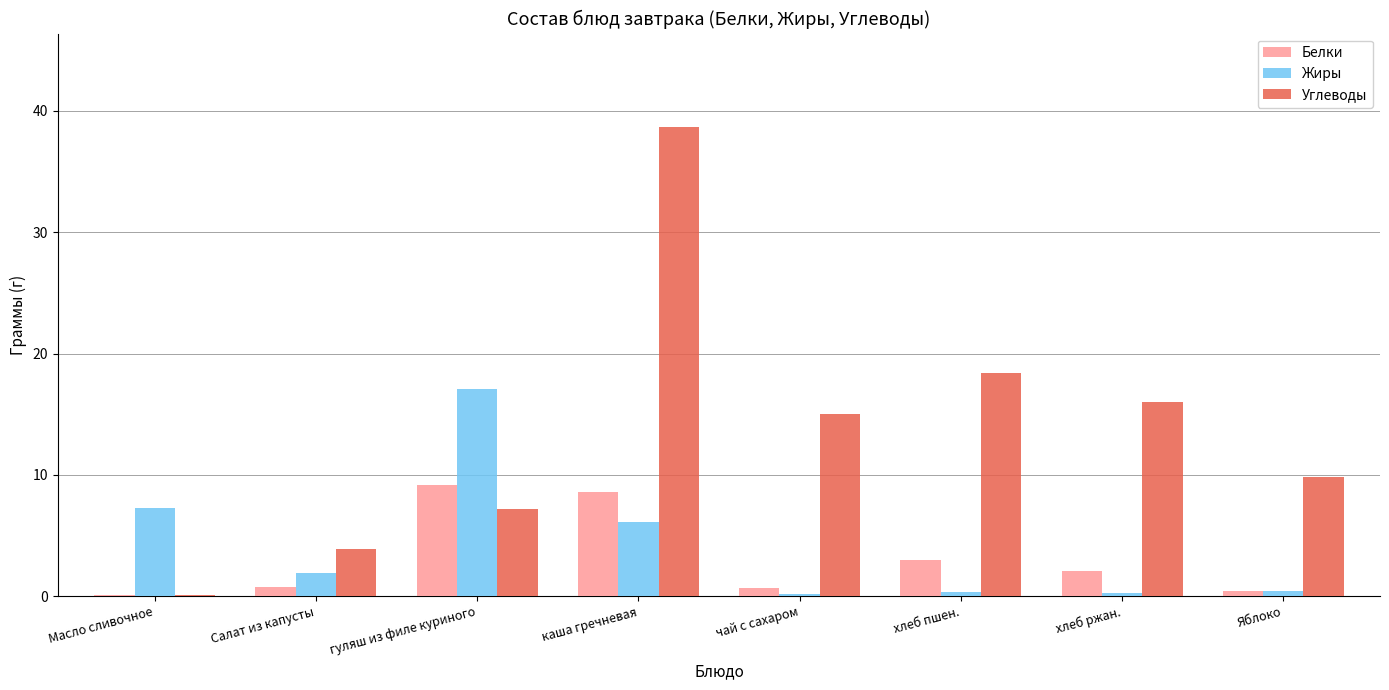

Is it true that Белки equals 5.8 at каша гречневая?

False